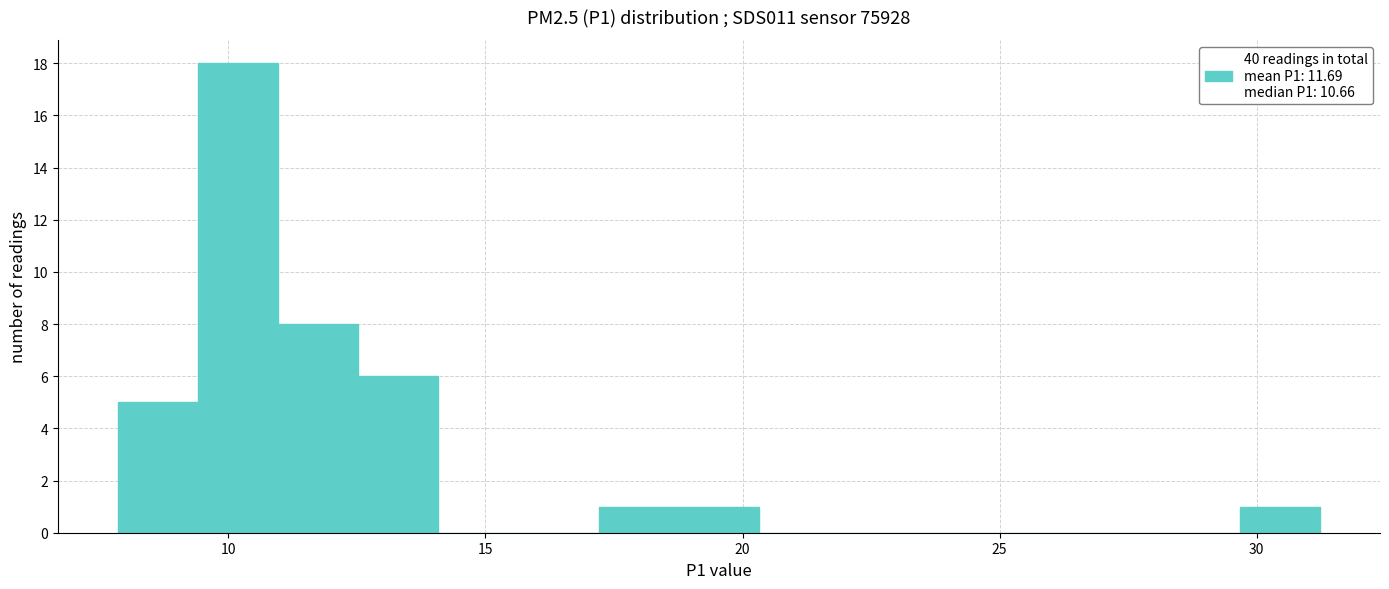

Around what value on the x-axis is the tallest bar? Give the approximate position of its centre, as read against the axis.

10.0